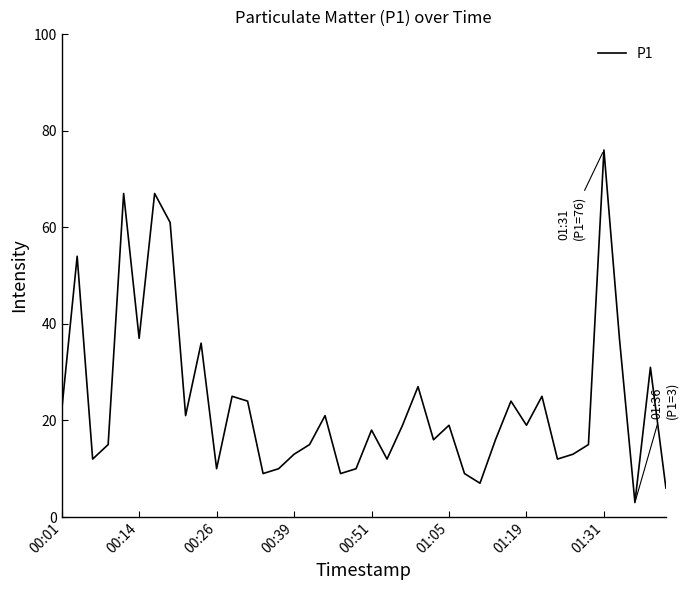

What is the smallest value displayed?

3